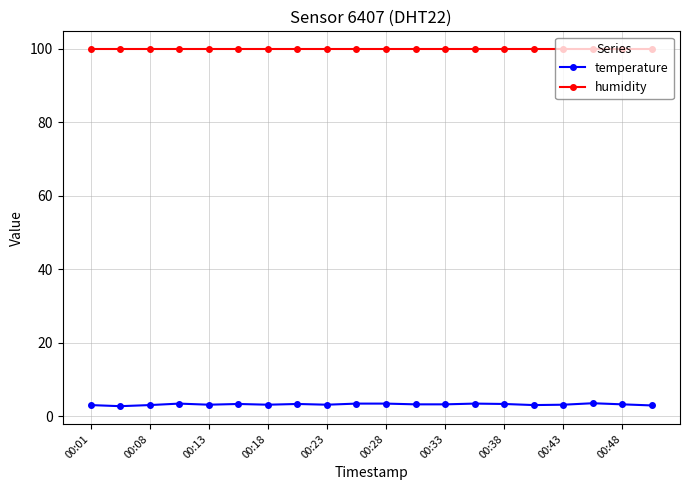

What is the value of the humidity point at the 15th from the left?

99.9